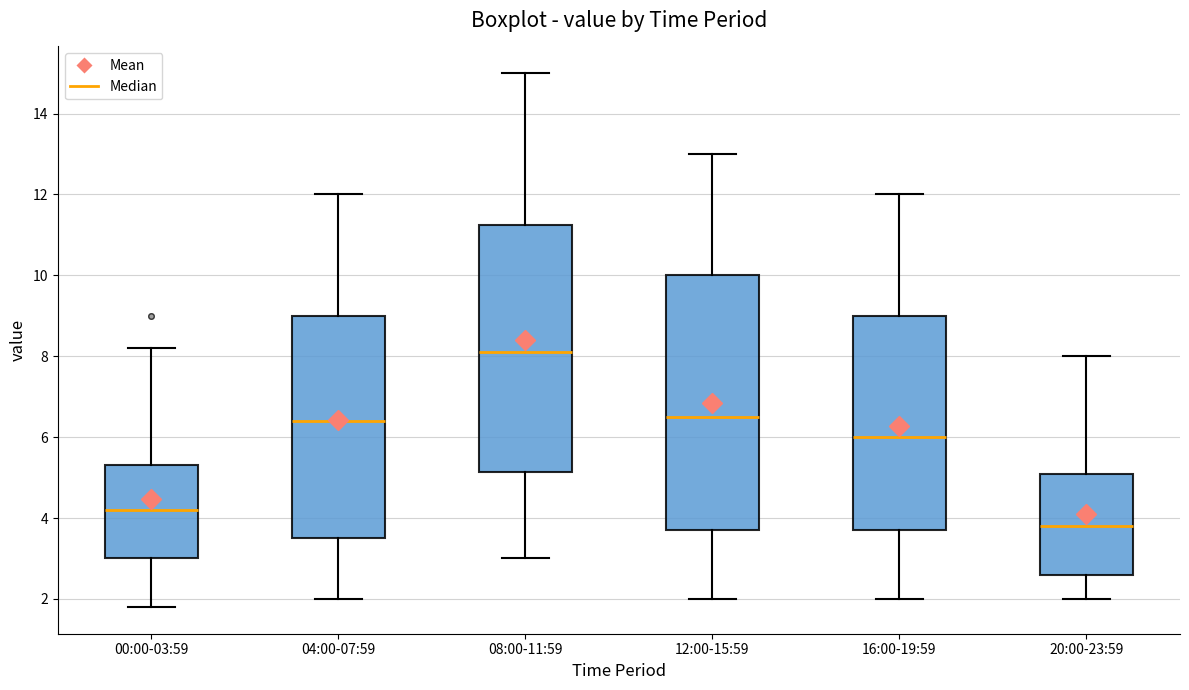

Reading left to right, read every box against the y-axis: the position of its median line, the range the box covers, and the ends of its whiskers. The values are not printed on the chart, so give them approximately, as read against the axis.

00:00-03:59: median 4.2, box 3.0 to 5.4, whiskers 1.8 to 8.2
04:00-07:59: median 6.4, box 3.6 to 9.0, whiskers 2.0 to 12.0
08:00-11:59: median 8.2, box 5.2 to 11.2, whiskers 3.0 to 15.0
12:00-15:59: median 6.6, box 3.8 to 10.0, whiskers 2.0 to 13.0
16:00-19:59: median 6.0, box 3.8 to 9.0, whiskers 2.0 to 12.0
20:00-23:59: median 3.8, box 2.6 to 5.2, whiskers 2.0 to 8.0